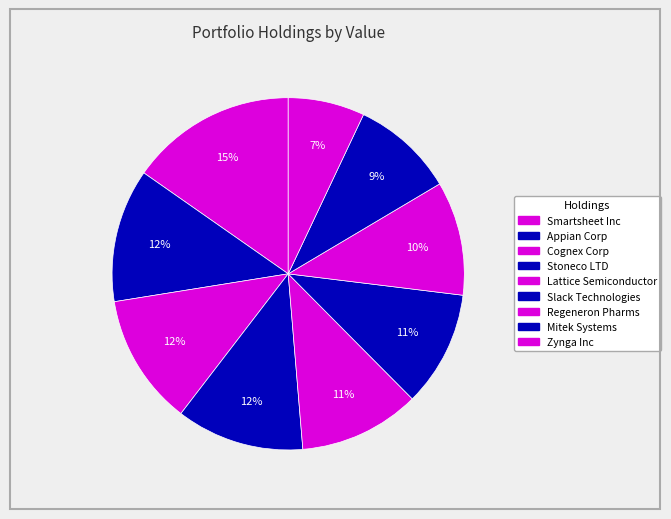

What percentage do Smartsheet Inc and Slack Technologies together represent?

25.9%